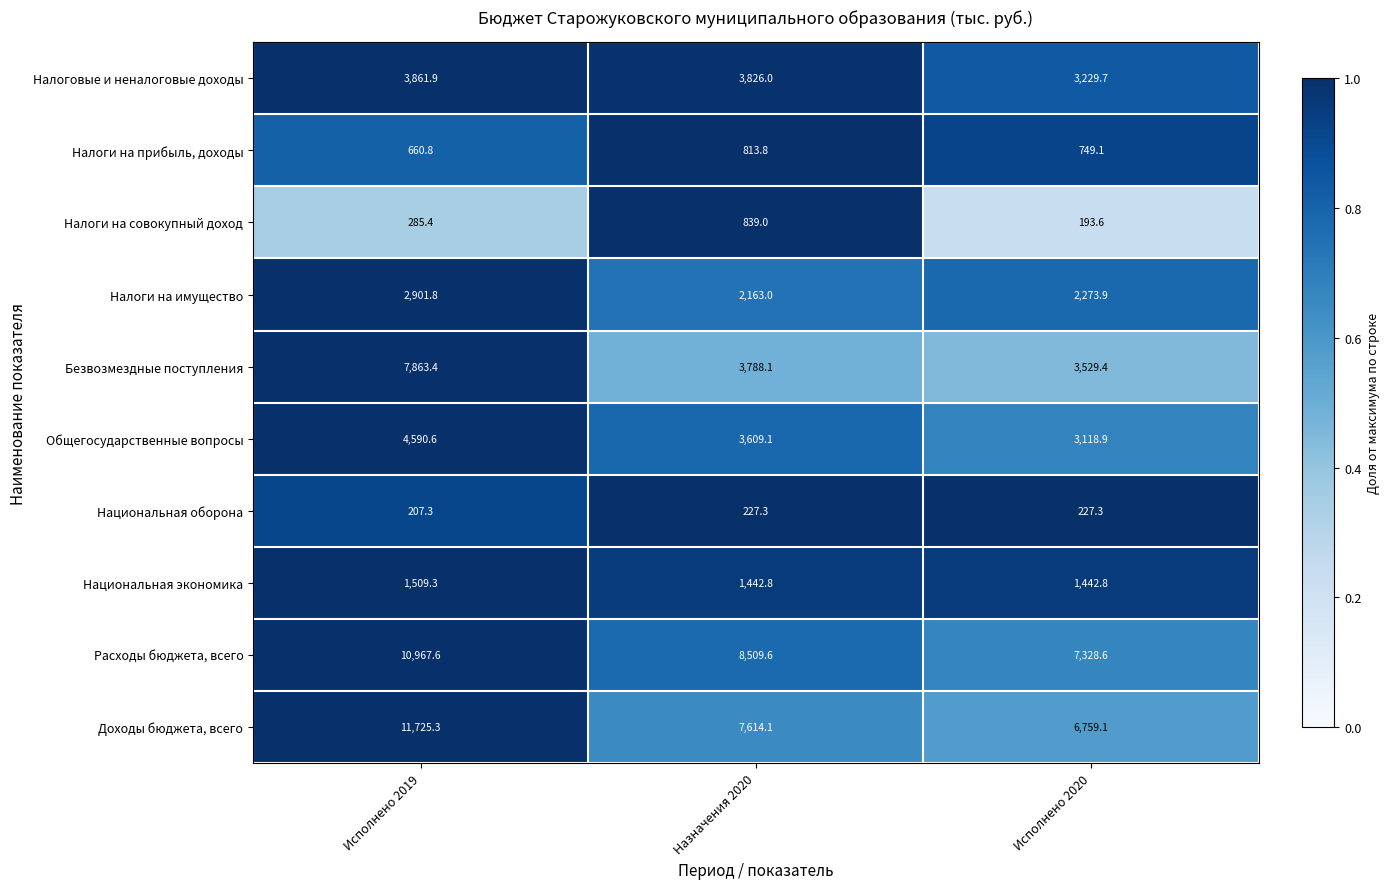

At which category is the sum across all series the highest?

Исполнено 2019